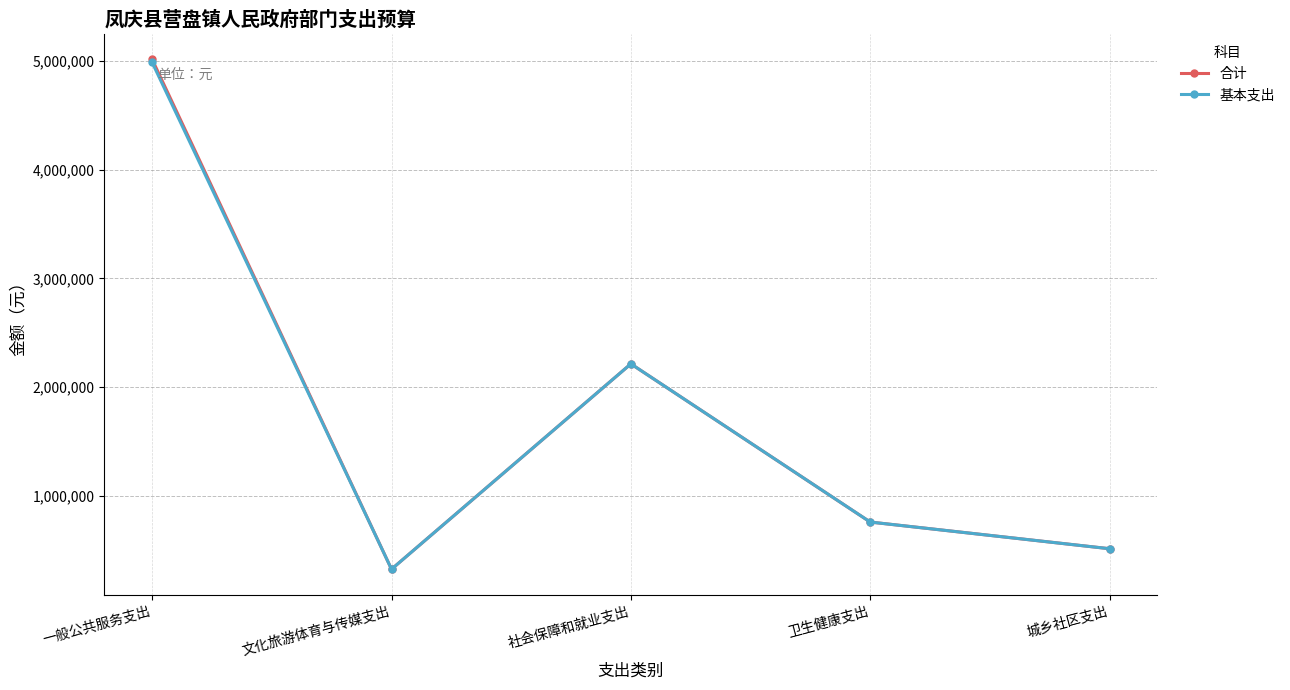

True or false: 基本支出 has more than 2 interior local peaks.

False